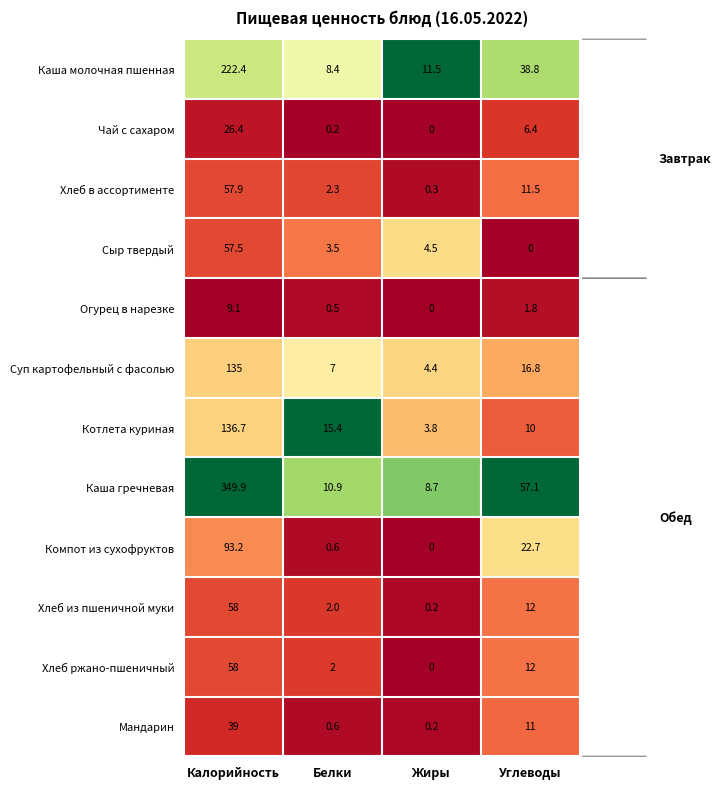

Rank the categories by Огурец в нарезке value from lowest to highest.

Жиры, Белки, Углеводы, Калорийность